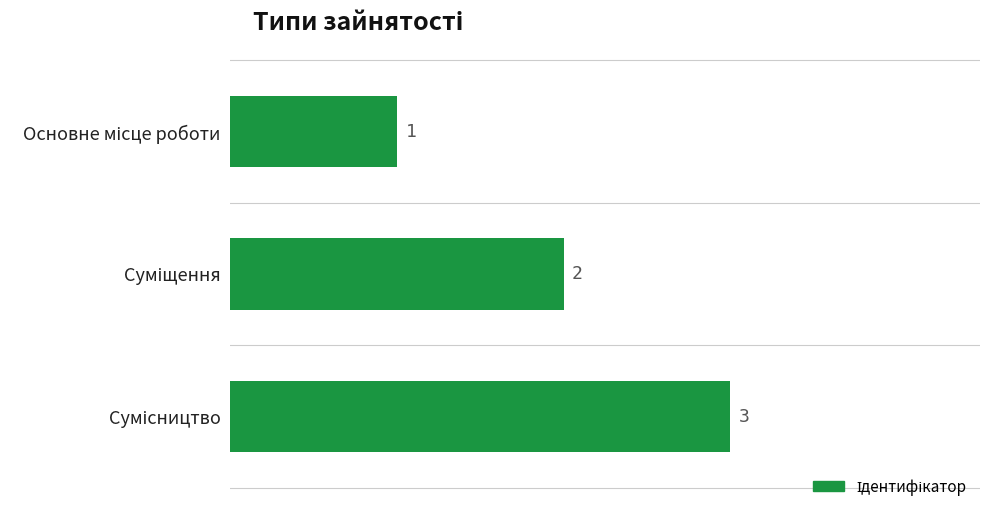

How many values are between 1 and 3?

3